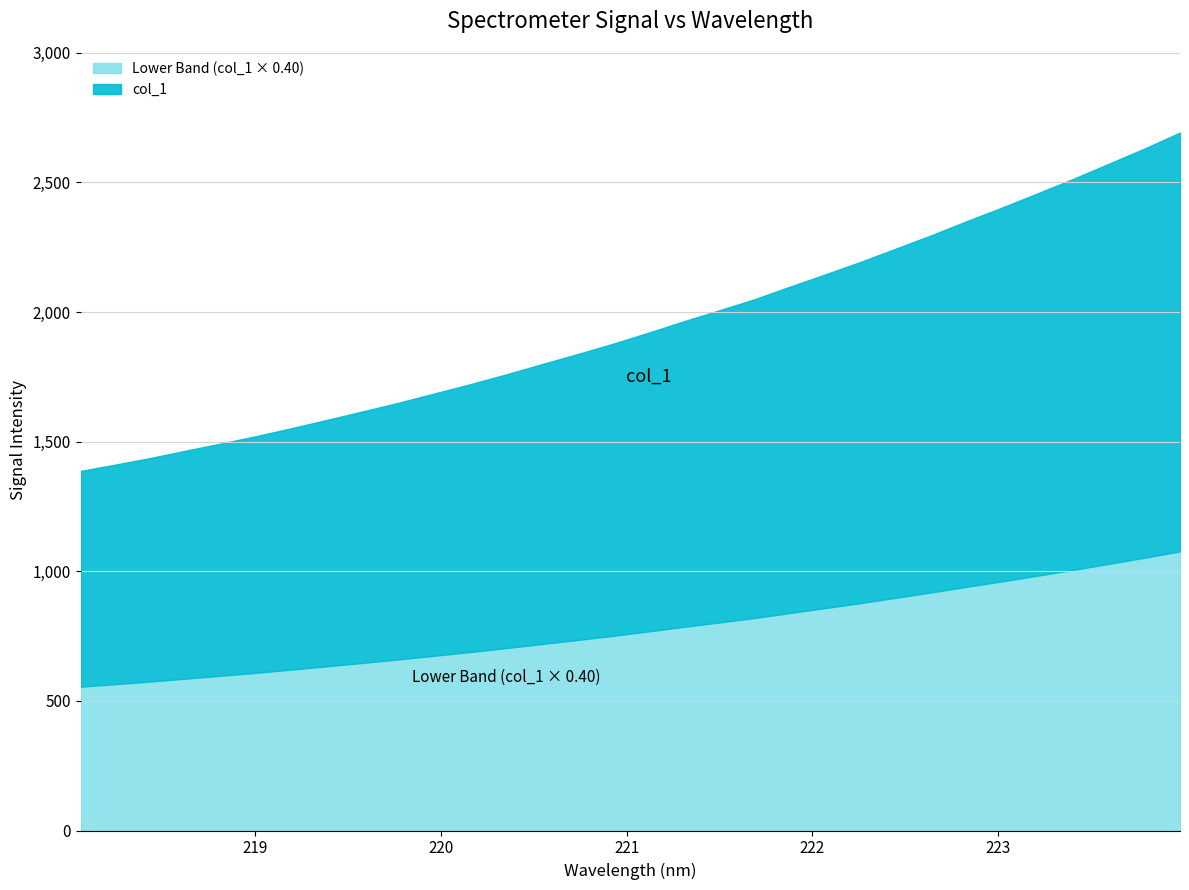

Reading right to left, transcribe all the data shown in this chart.

2692.0	2630.7	2572.3	2514.3	2458.7	2404.1	2351.4	2296.9	2245.4	2194.0	2145.6	2098.1	2049.5	2006.6	1964.1	1920.0	1877.4	1837.5	1798.9	1759.6	1722.2	1686.8	1651.4	1618.2	1585.6	1553.7	1522.7	1493.9	1466.2	1437.7	1411.8	1387.0